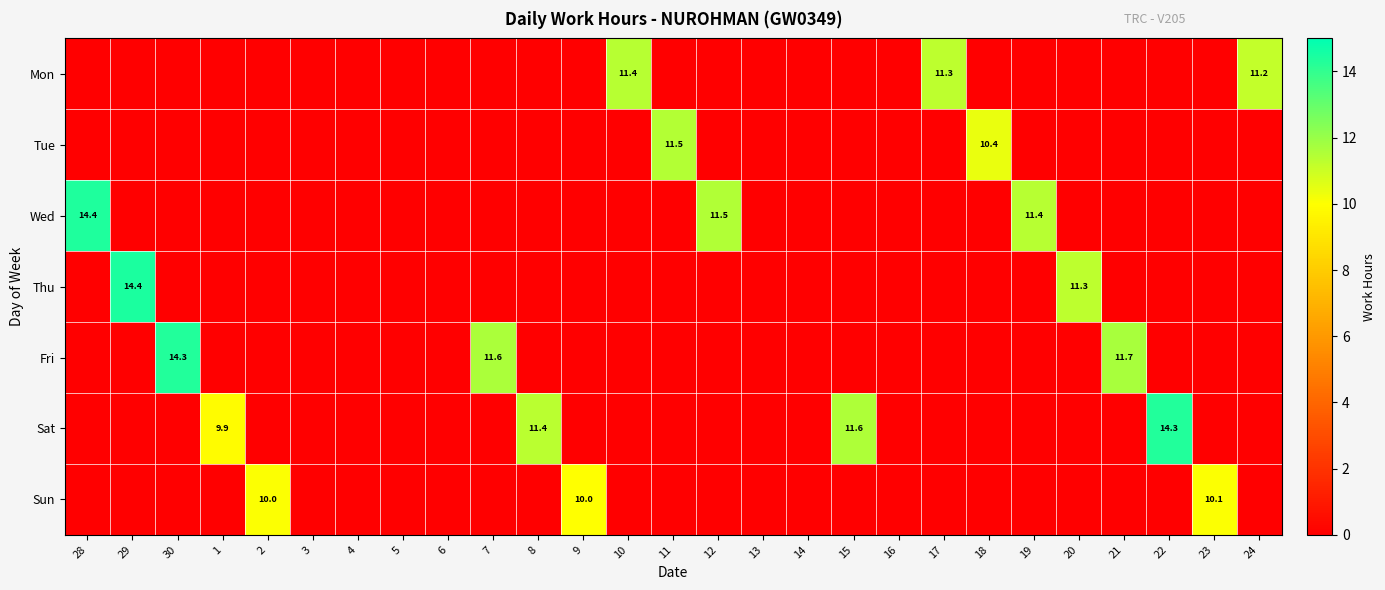

True or false: Thu has a value of 3.8 at 29.

False